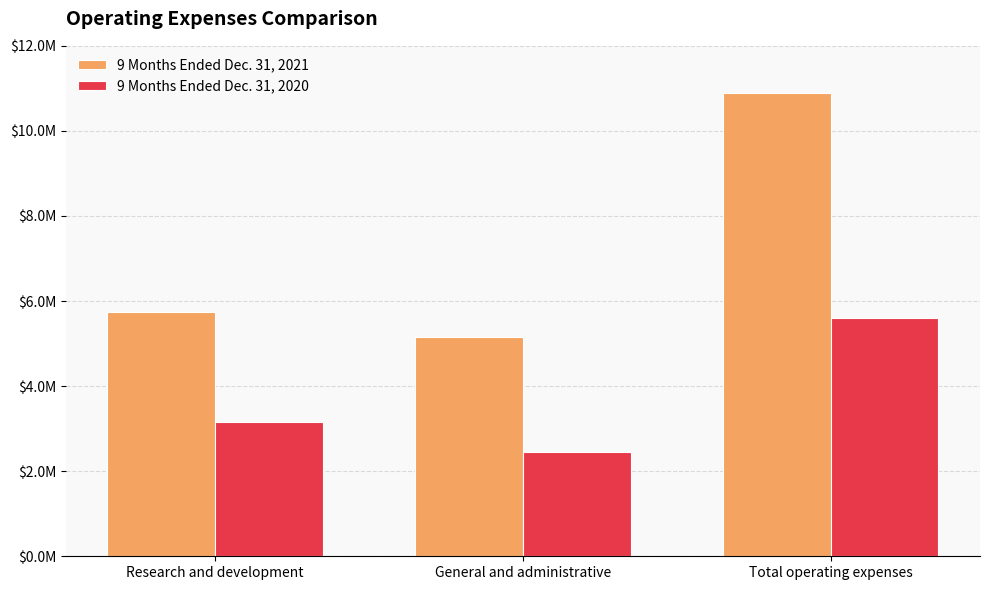

Are the bars grouped side by side (vs. stacked)?

Yes